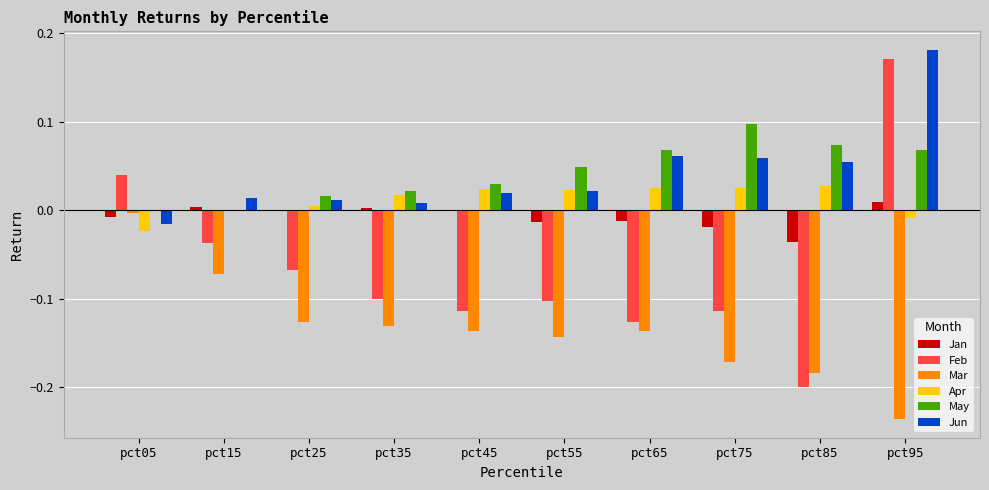

At which label does May reach its peak?

pct75